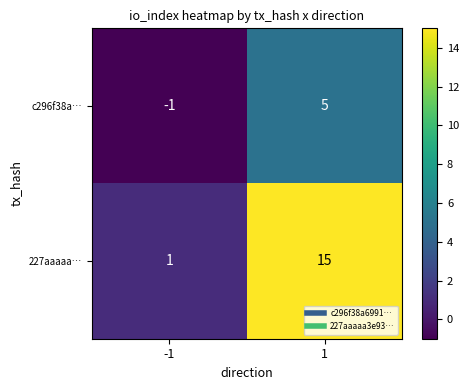

What is the total value across all series at 1?

20